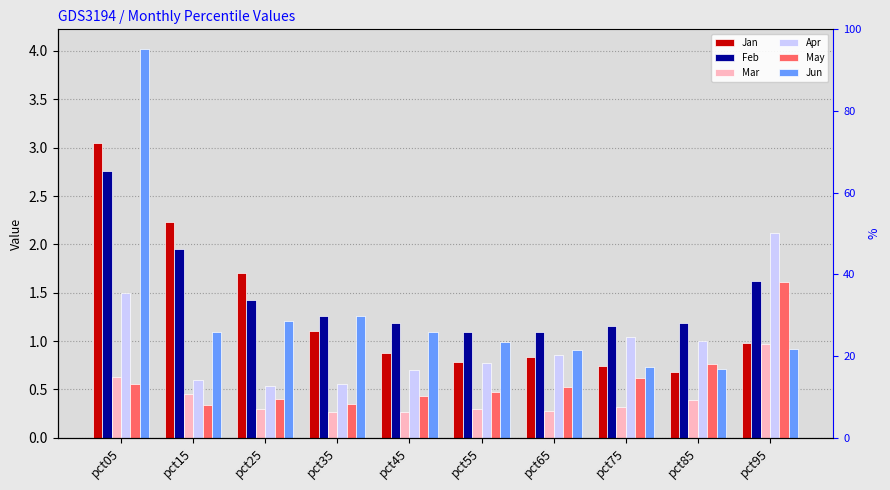

Which series has the largest range (max minus min)?

Jun